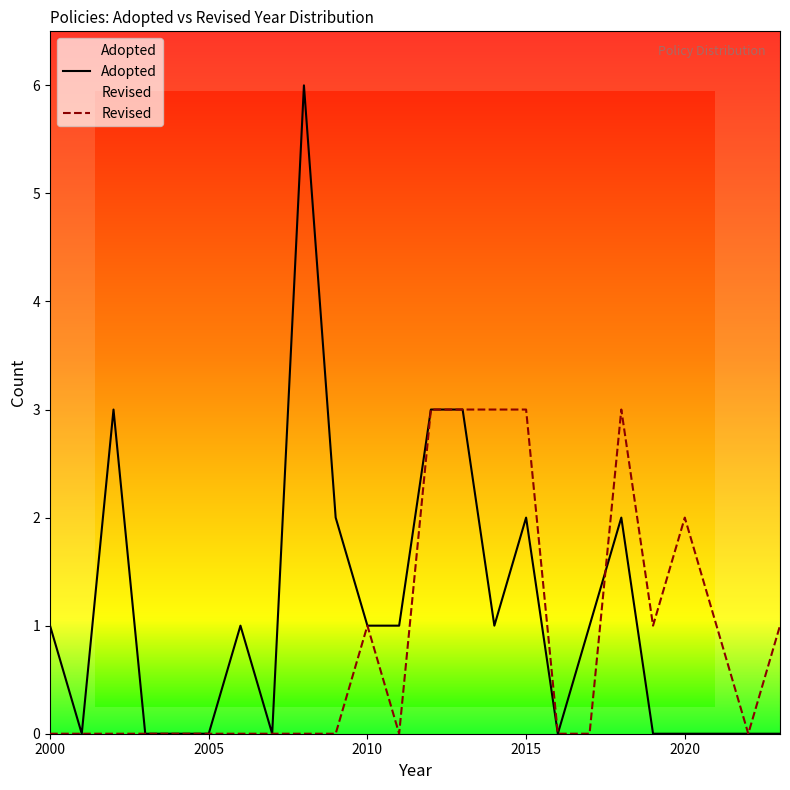

How many categories are shown in the chart?

24